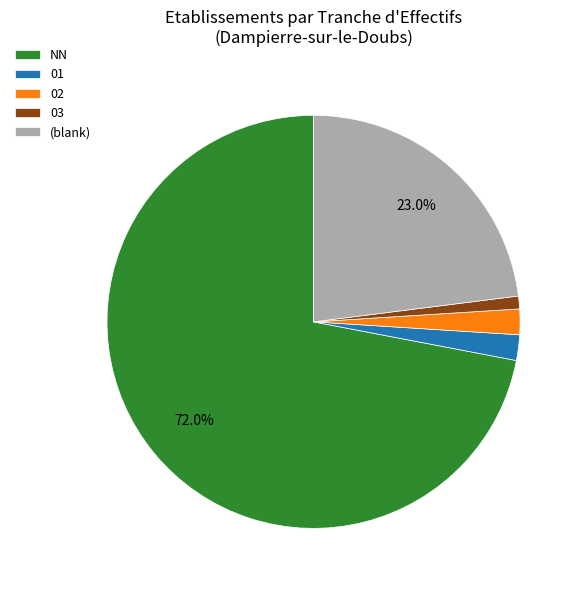

Do 03 and 01 together represent more than half of the pie?

No